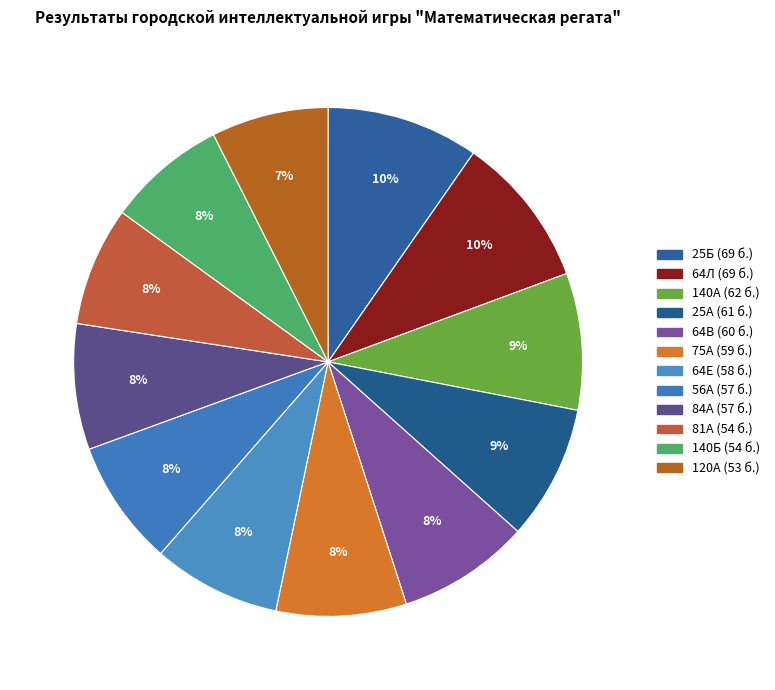

How many slices are in this pie chart?

12